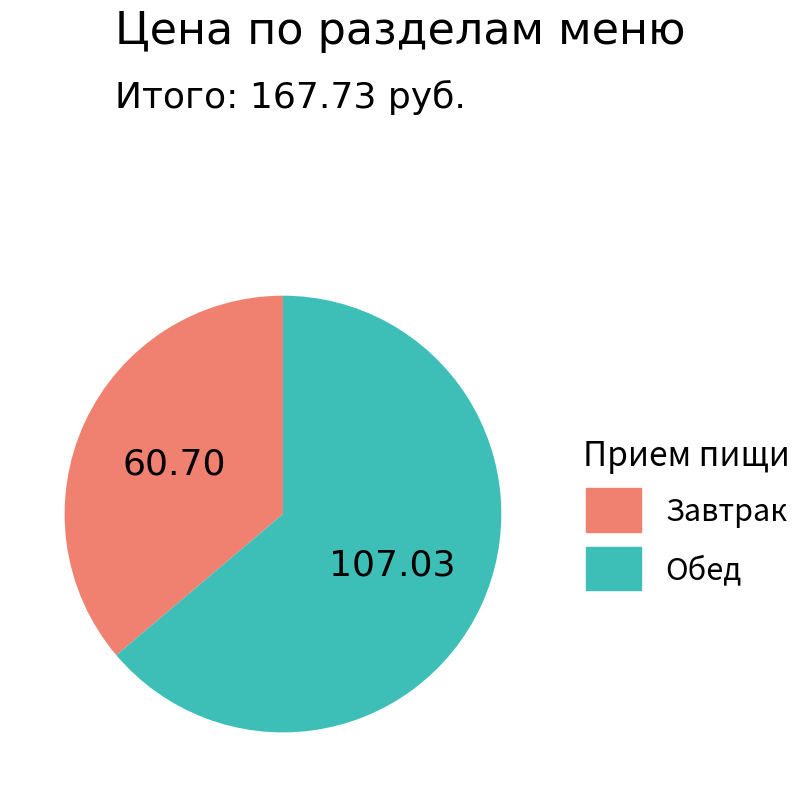

Rank the categories by value from highest to lowest.

Обед, Завтрак